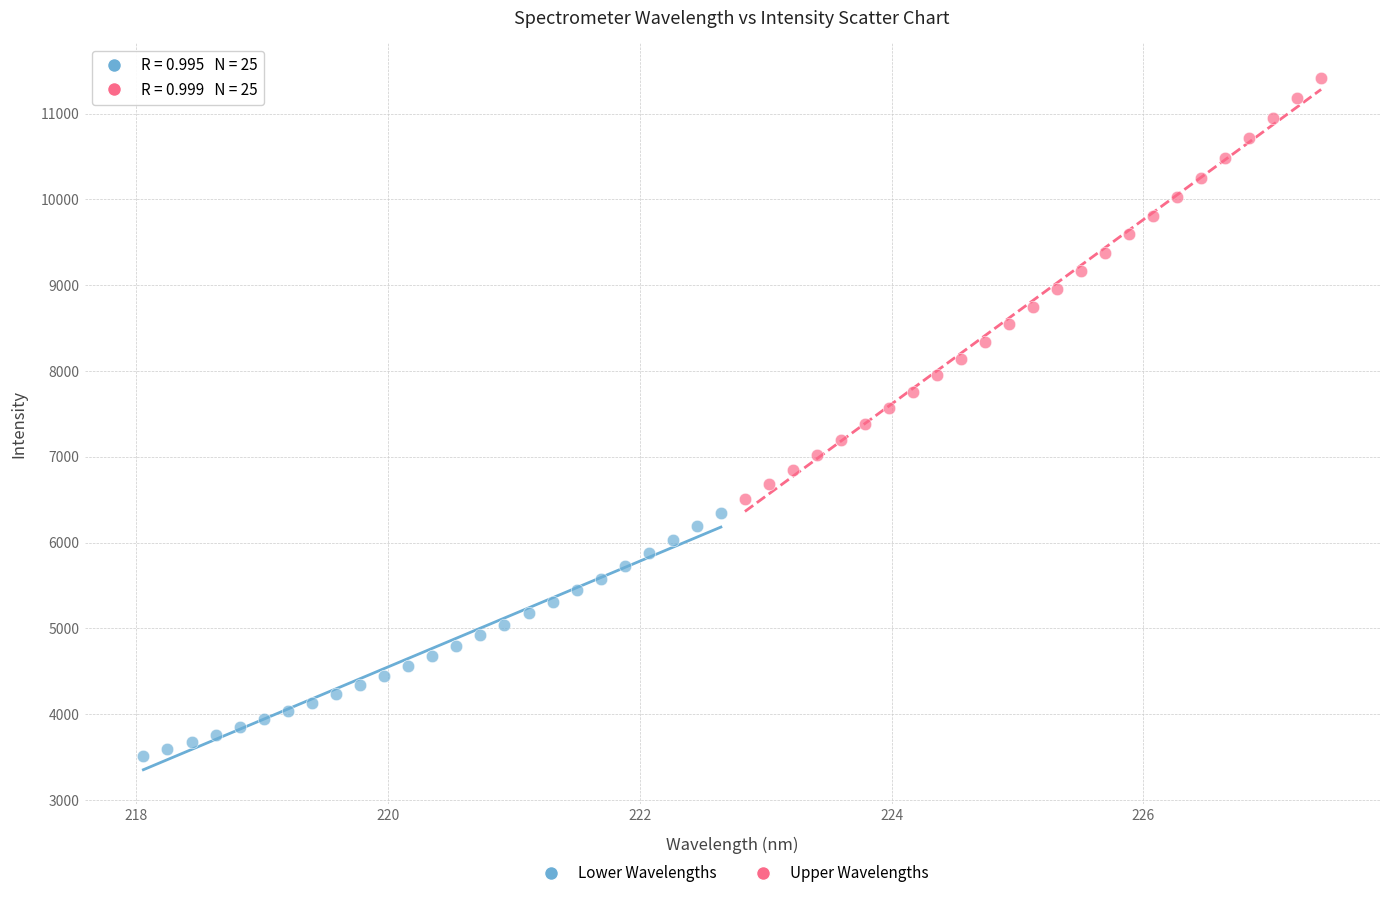

What are all the series names shown in the legend?

Lower Wavelengths, Upper Wavelengths